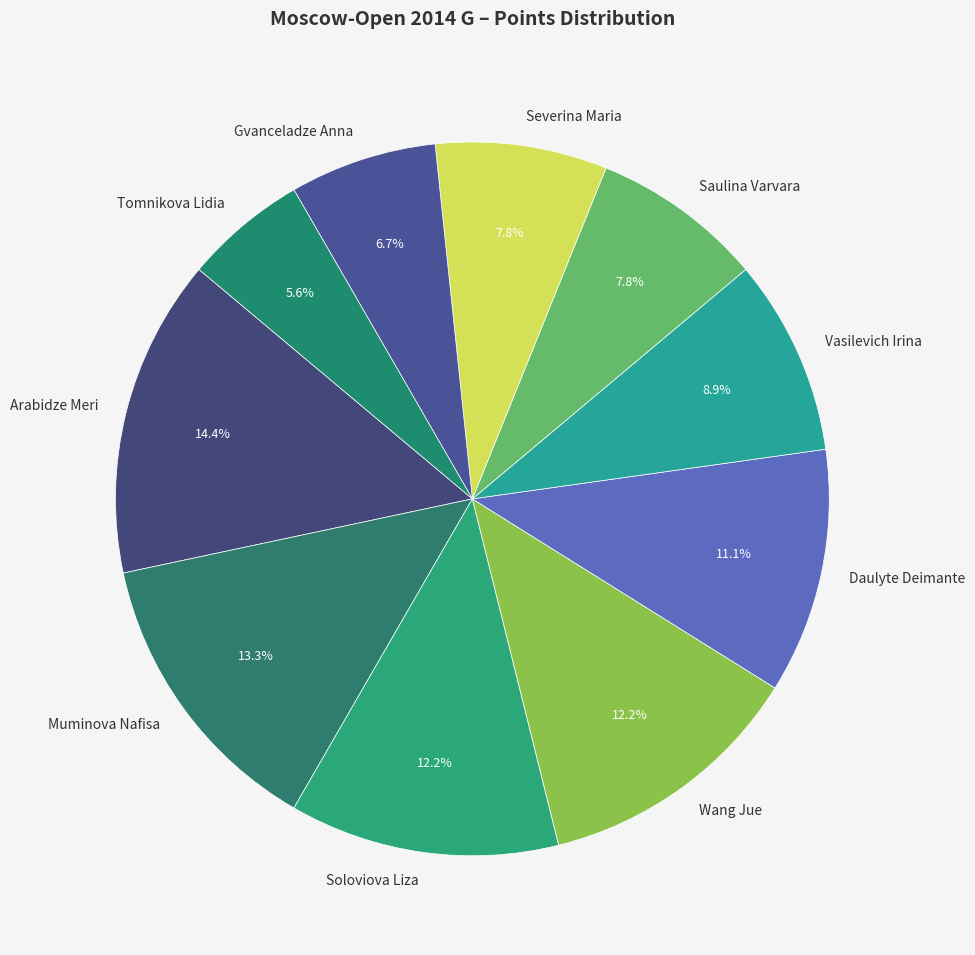

What percentage is the Muminova Nafisa slice, to the nearest percent?

13%